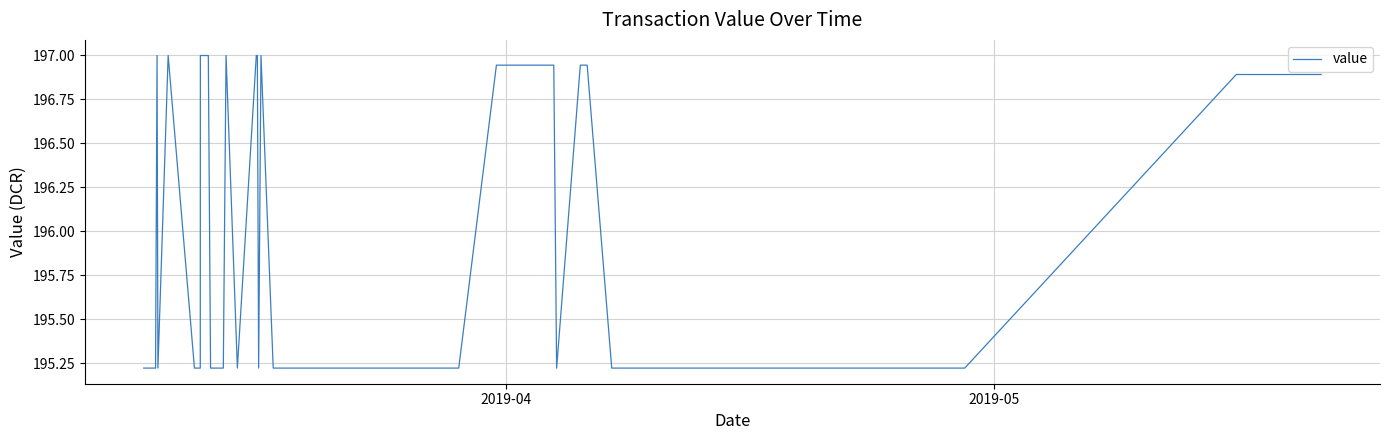

The value at 17 is 279.1. True or false?

False